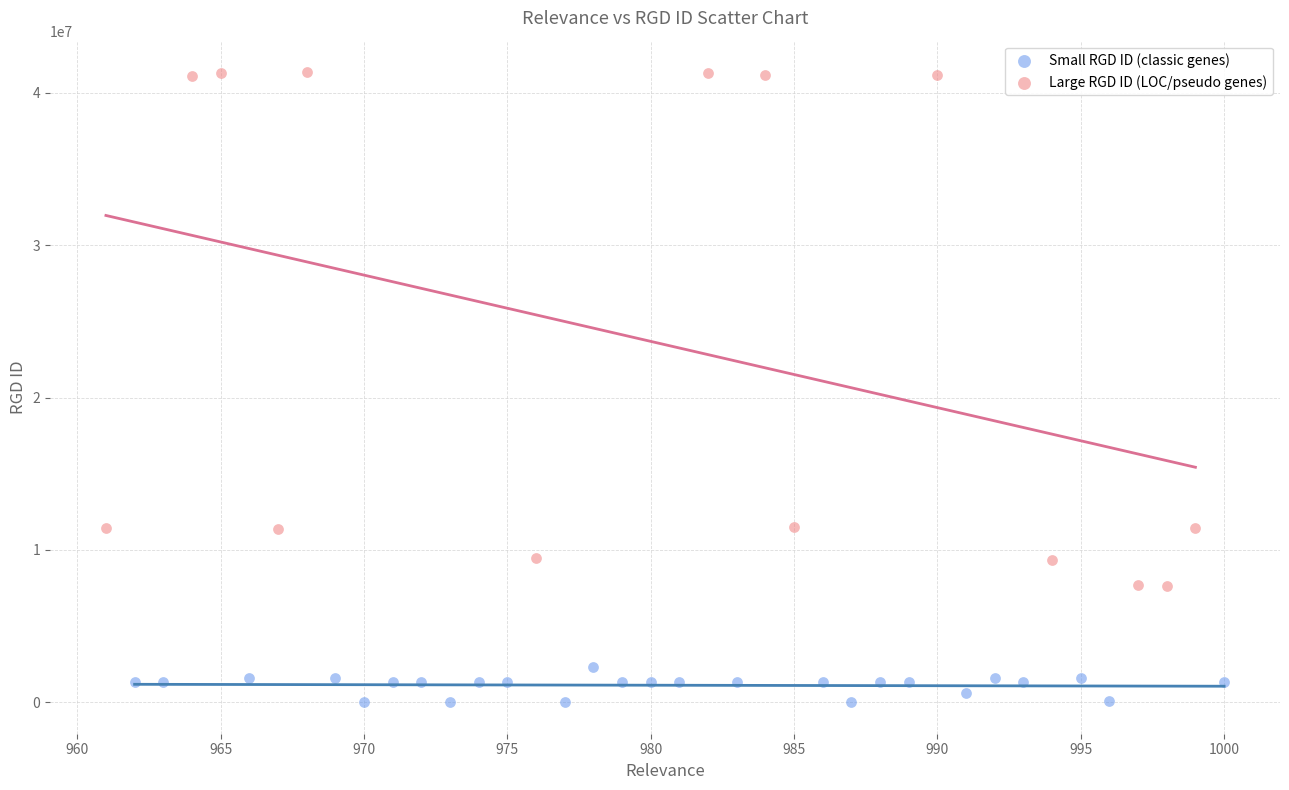

Which series has the largest Y range (max minus min)?

Large RGD ID (LOC/pseudo genes)